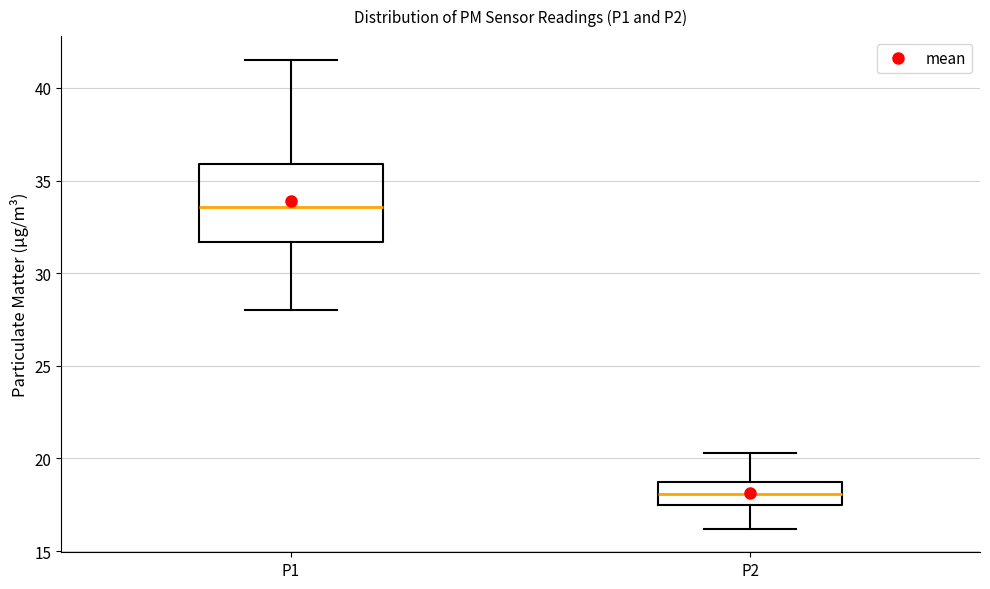

Which box has the lowest median line?

P2